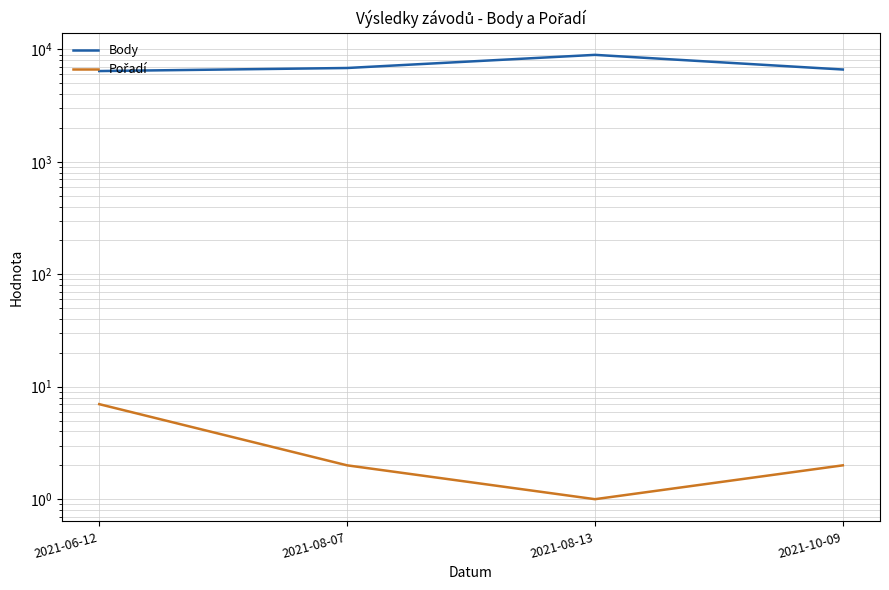

The Body series shows 13748 at 2021-08-13. True or false?

False